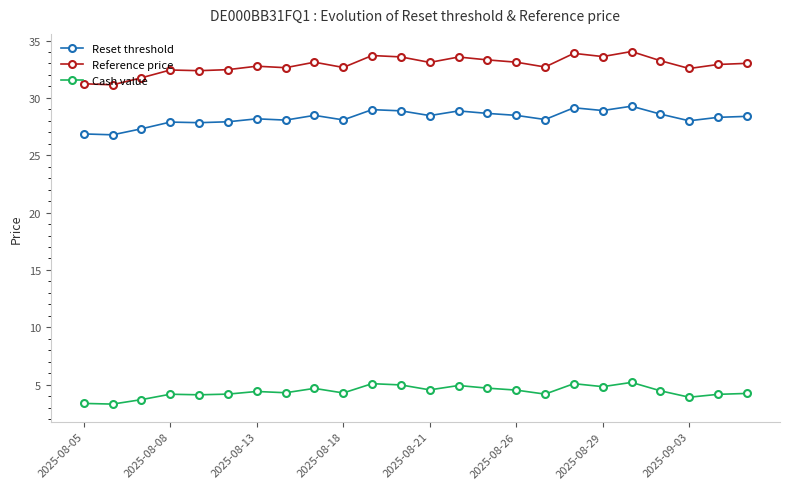

True or false: Reset threshold and Reference price cross at least once.

False